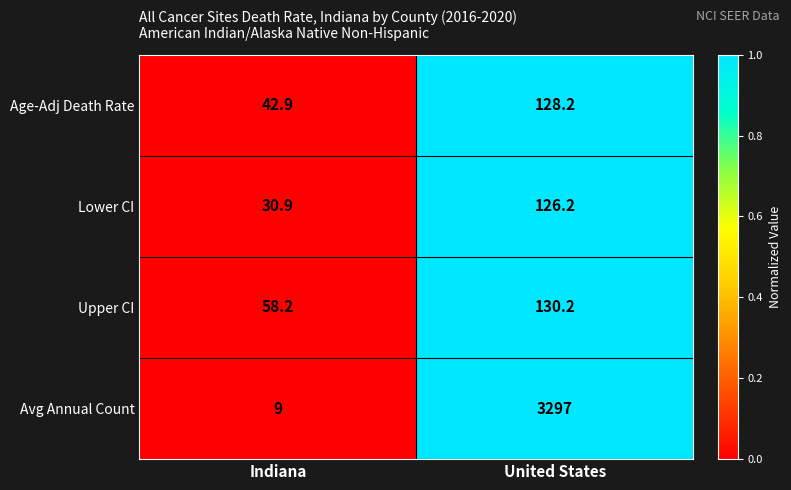

What is the average value of the Avg Annual Count series?

1653.0